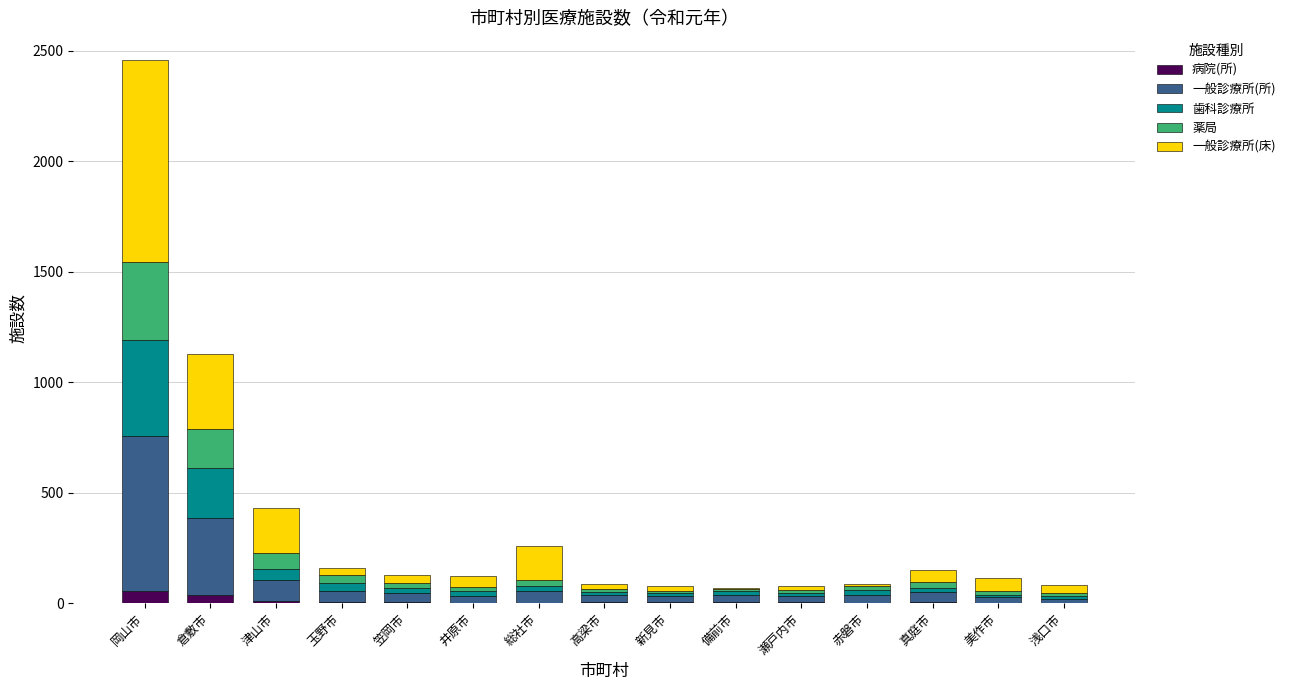

What is the sum of all 病院(所) values?

149